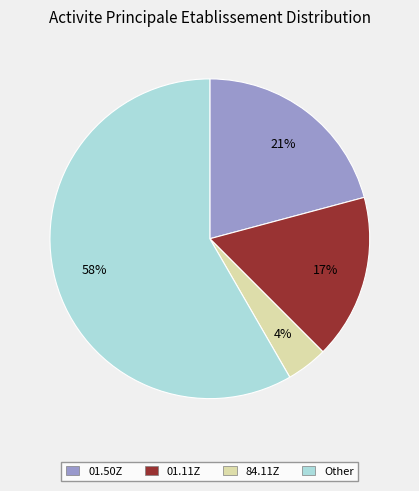

How many slices are in this pie chart?

4